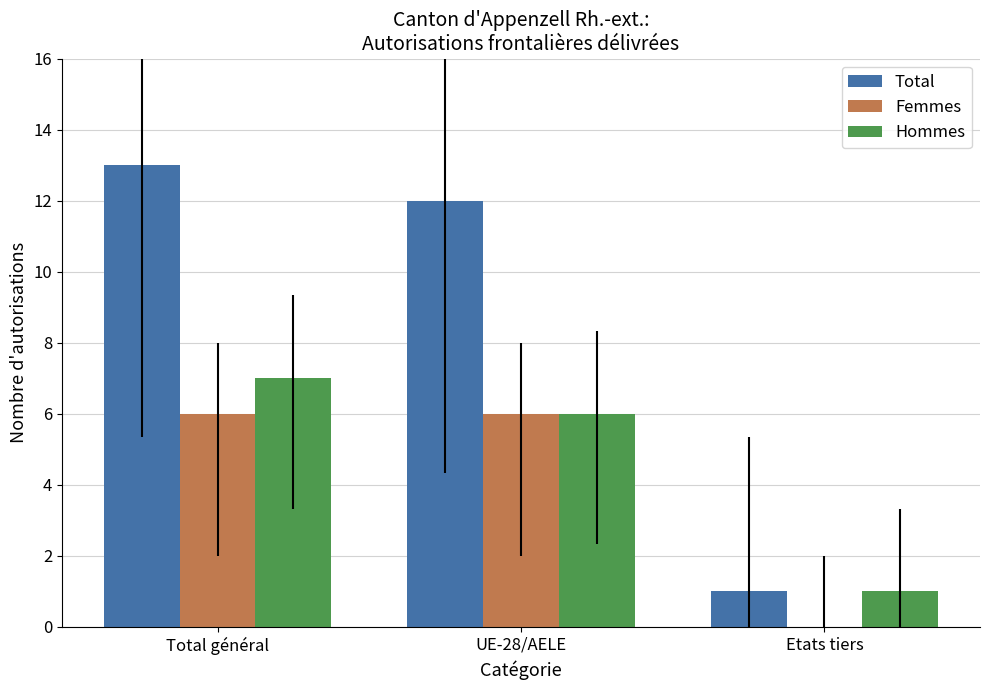

Is it true that Total equals 4 at Total général?

False